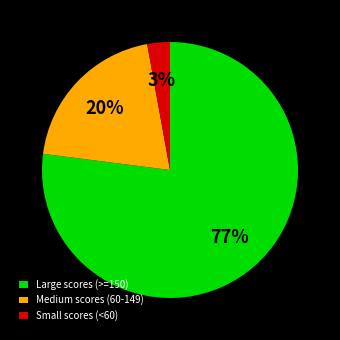

How many slices are in this pie chart?

3